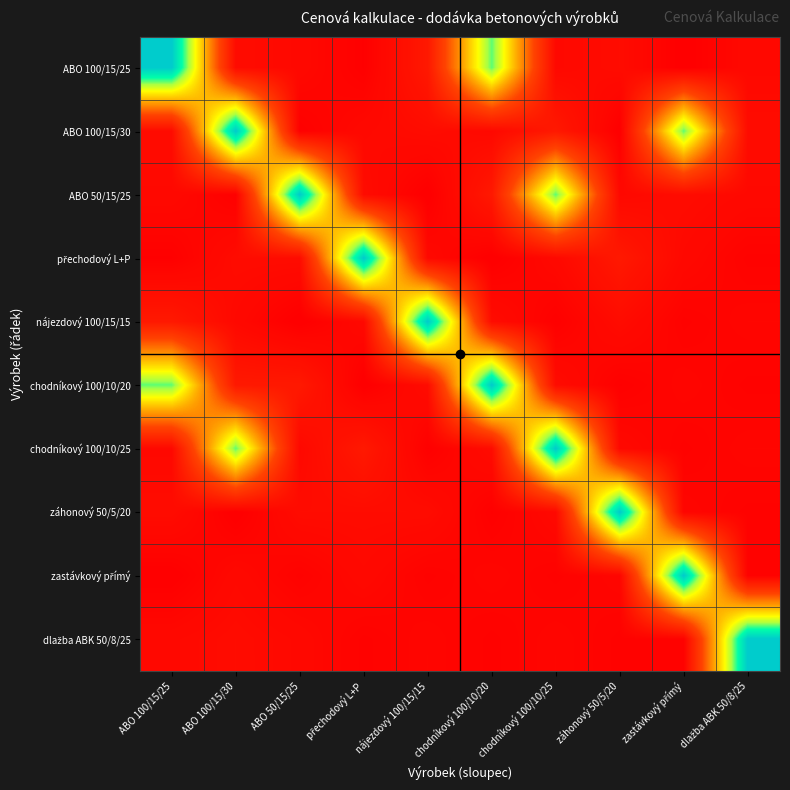

What is the total value across all series at zastávkový přímý?

16500